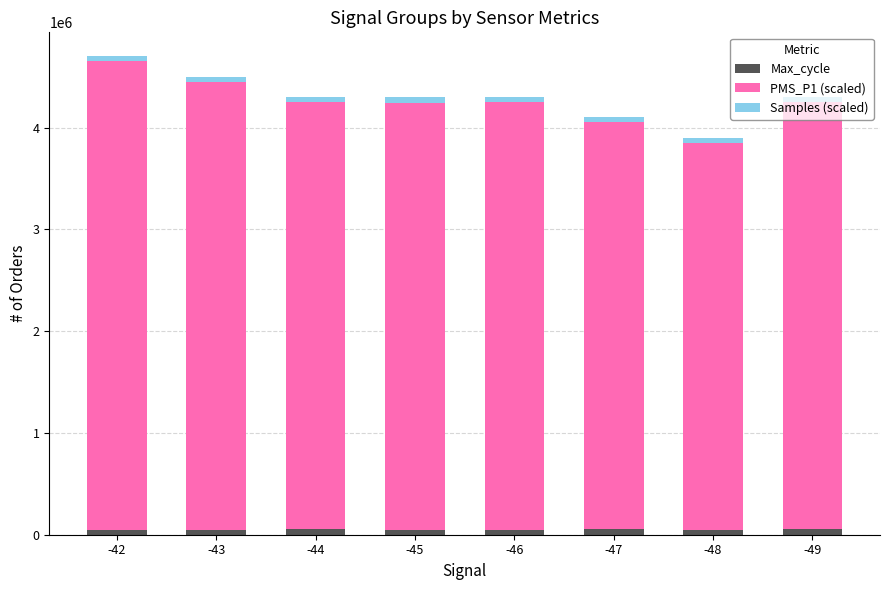

What is the average value of the Max_cycle series?

50946.3